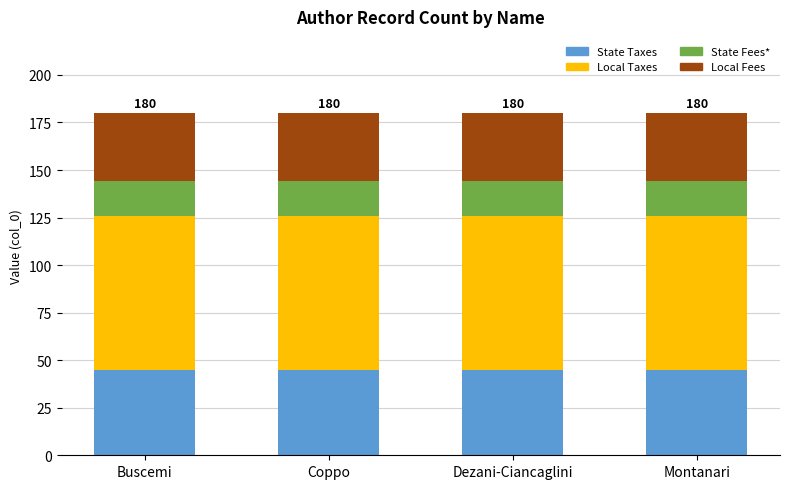

Is it true that State Taxes equals 77 at Dezani-Ciancaglini?

False